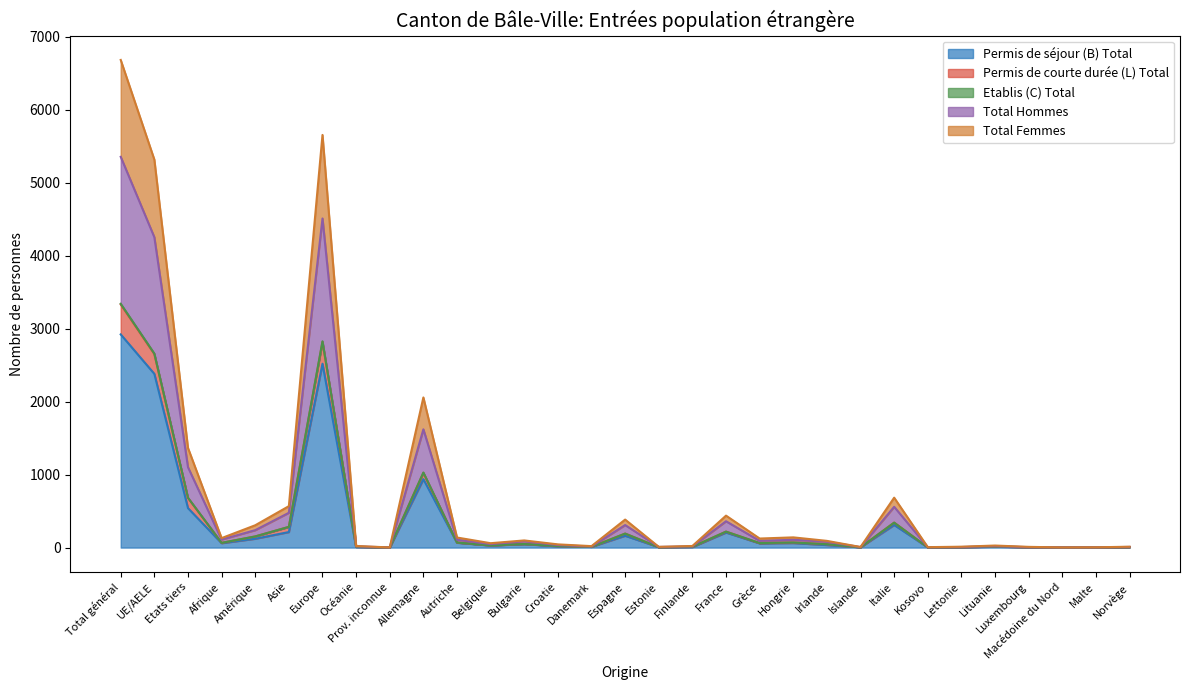

What is the difference between the second highest and second lowest values in the Permis de séjour (B) Total series?

2519